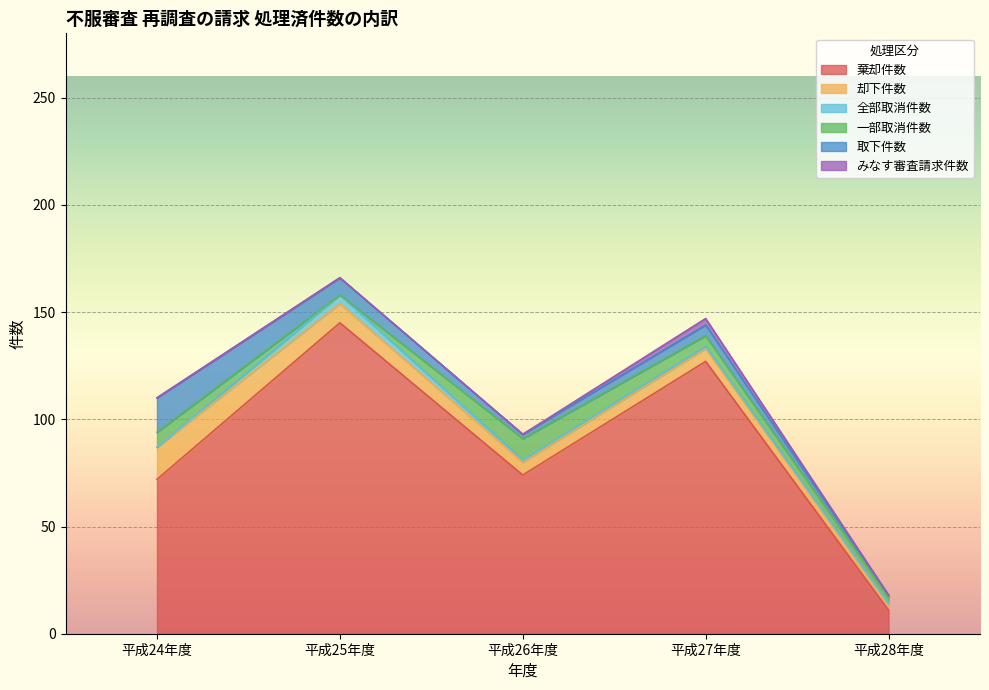

What is the total value across all series at 平成24年度?

110